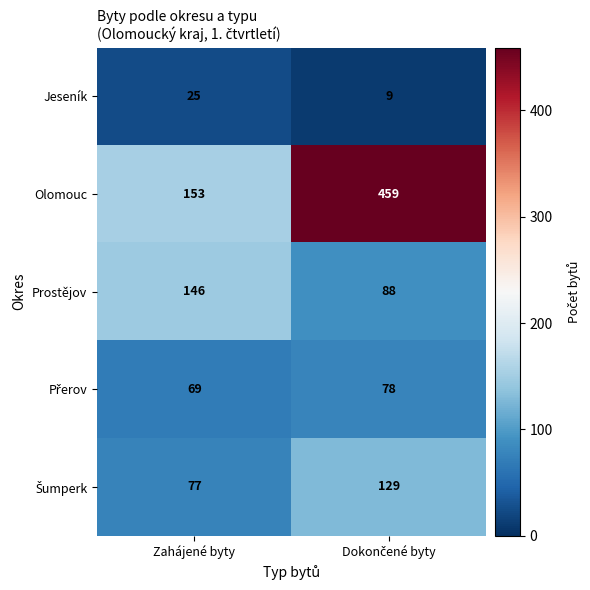

What is the sum of all Prostějov values?

234